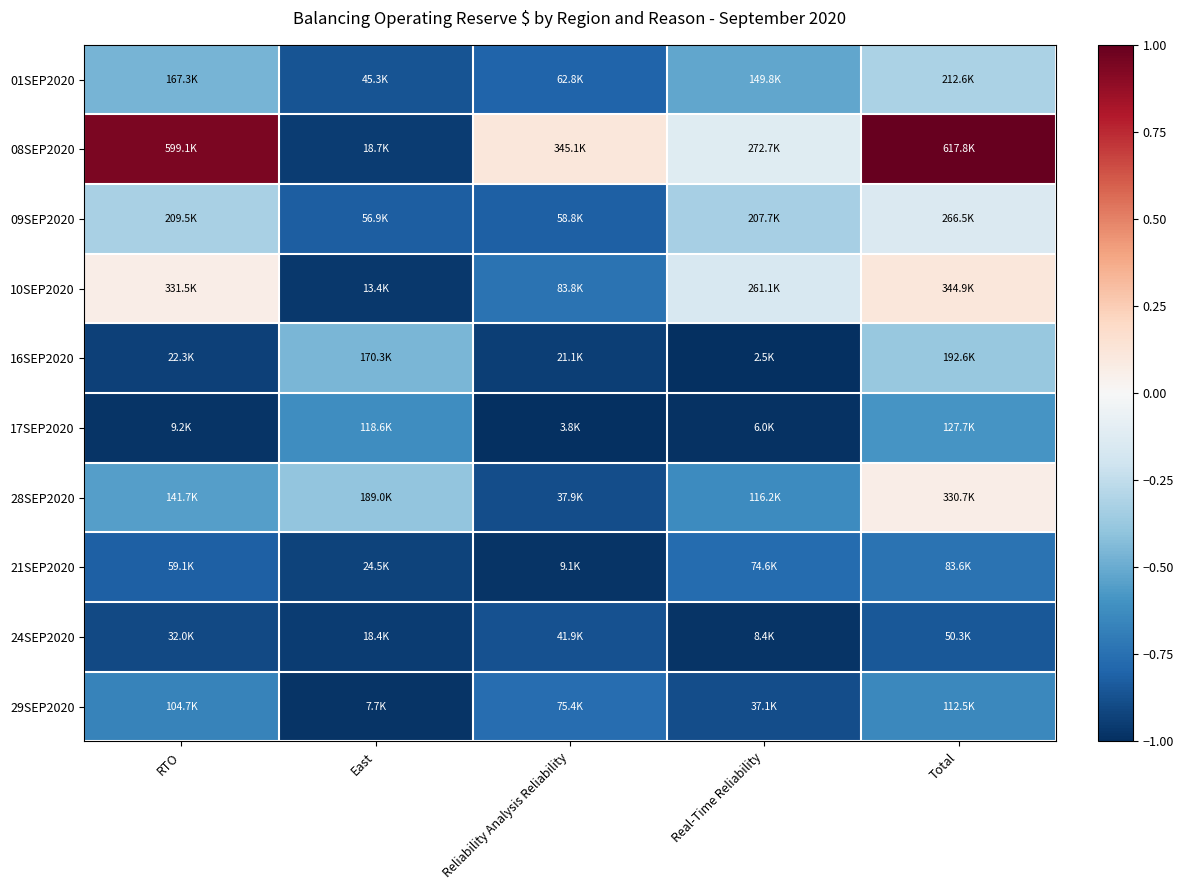

What is the spread (max minus min) of values at Total?

1.8